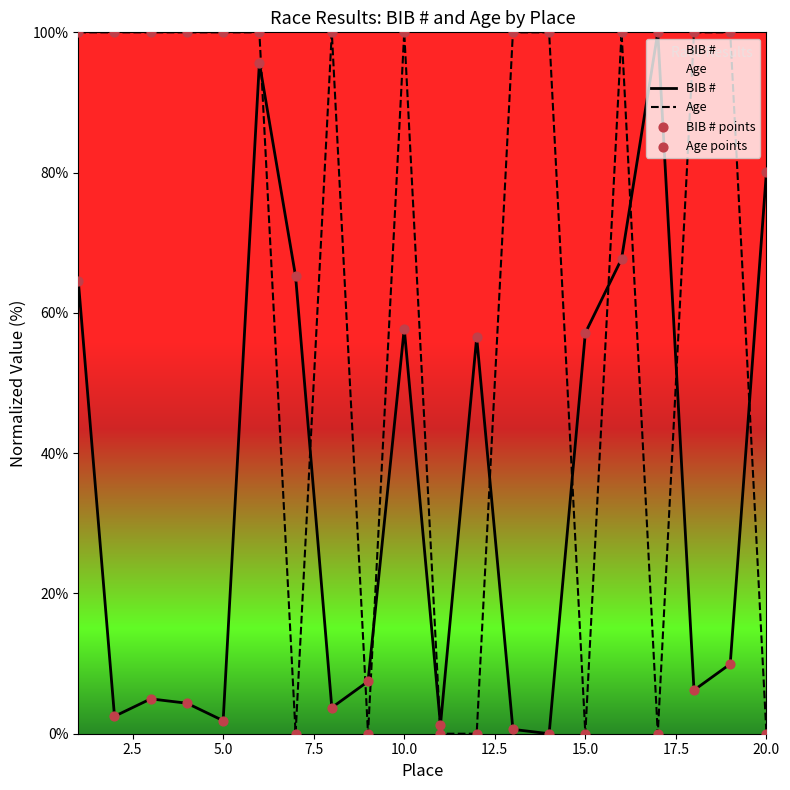

Which series has the widest spread of Y values?

BIB #